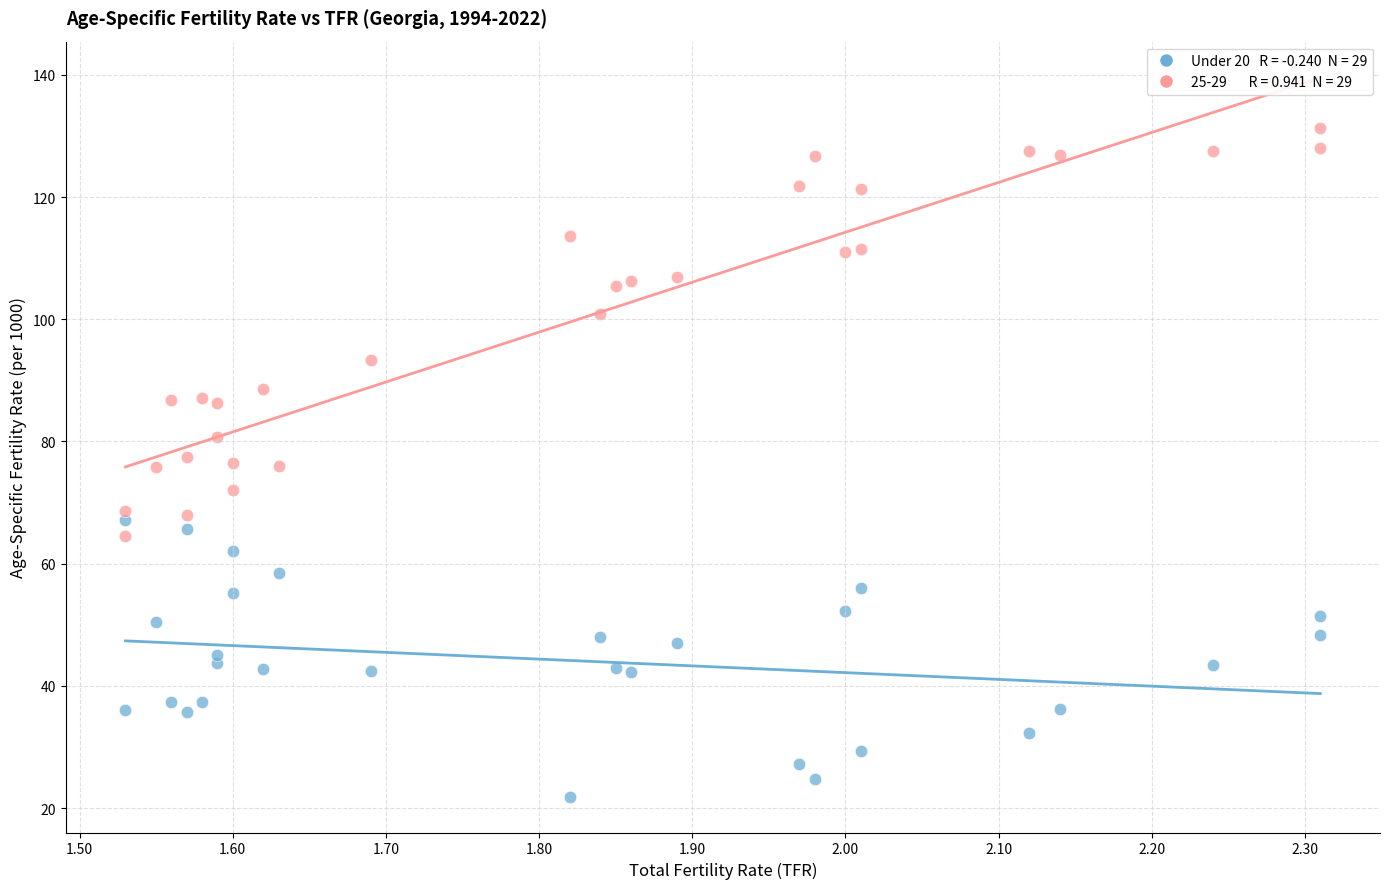

Across all data points, what is the range of Y values (max minus min)?

109.4